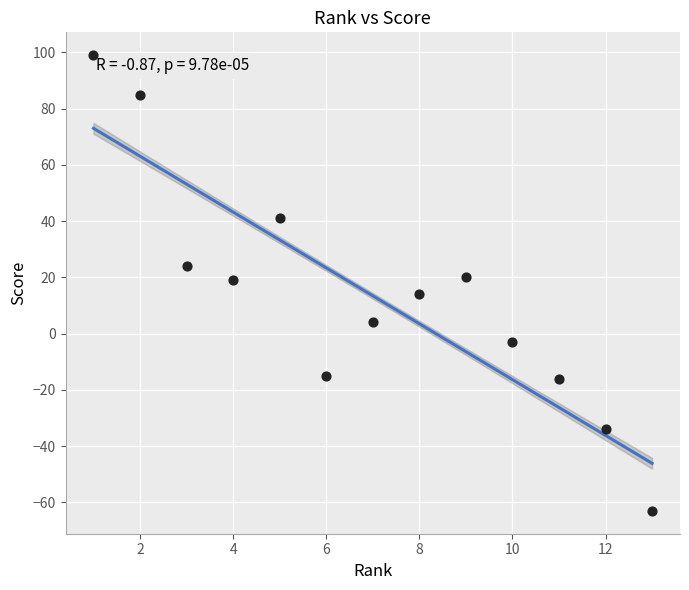

What is the range of Y values (max minus min)?

162